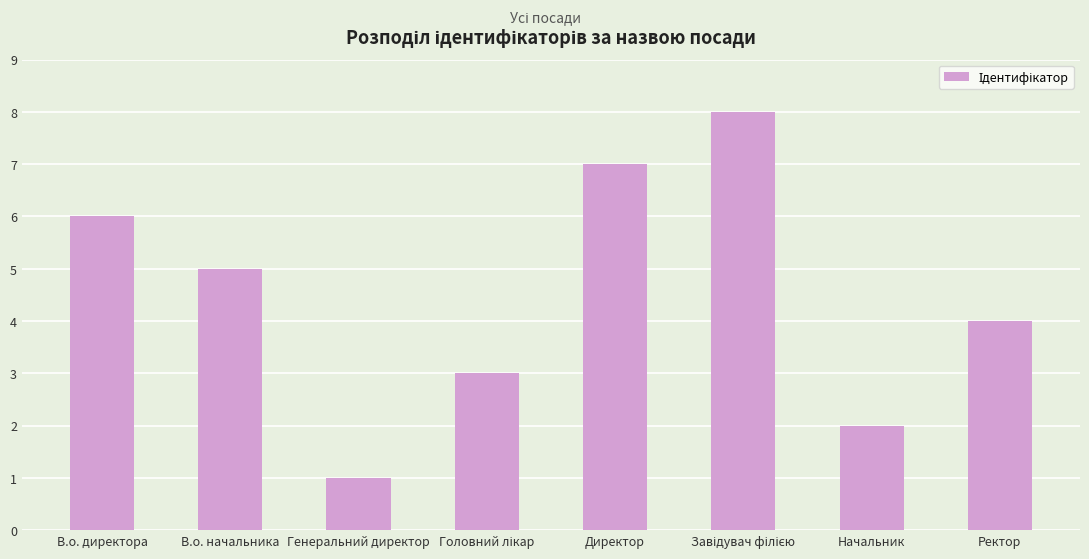

Where does the data first go above 5?

В.о. директора